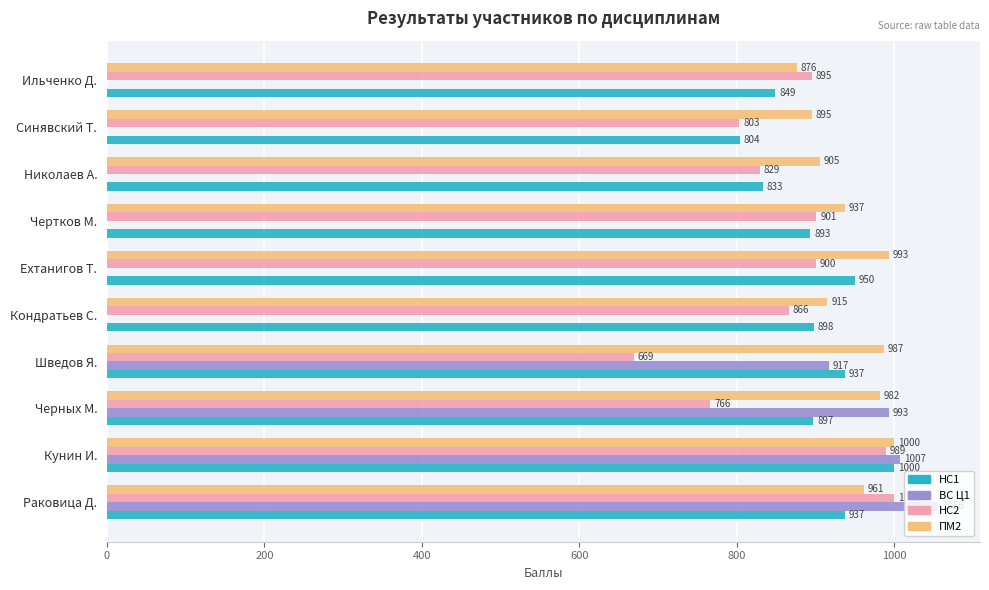

Between Черных М. and Синявский Т., which series saw the biggest shift?

ВС Ц1